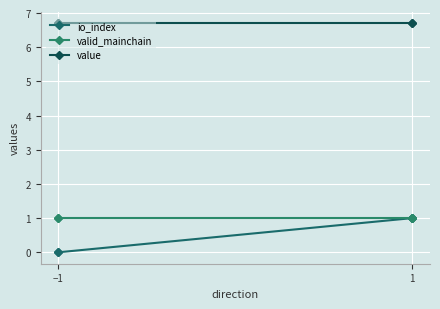

Does the chart display data point markers on the line(s)?

Yes